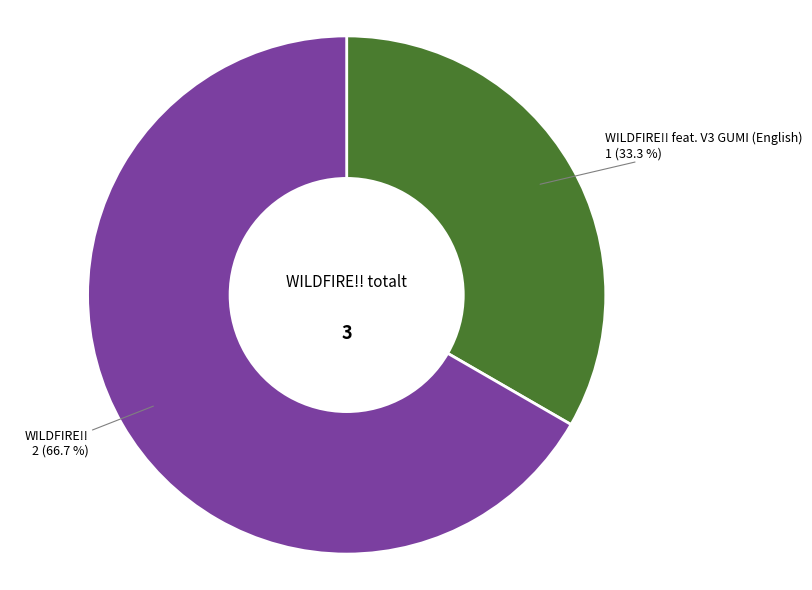

Does any single category account for the majority?

Yes